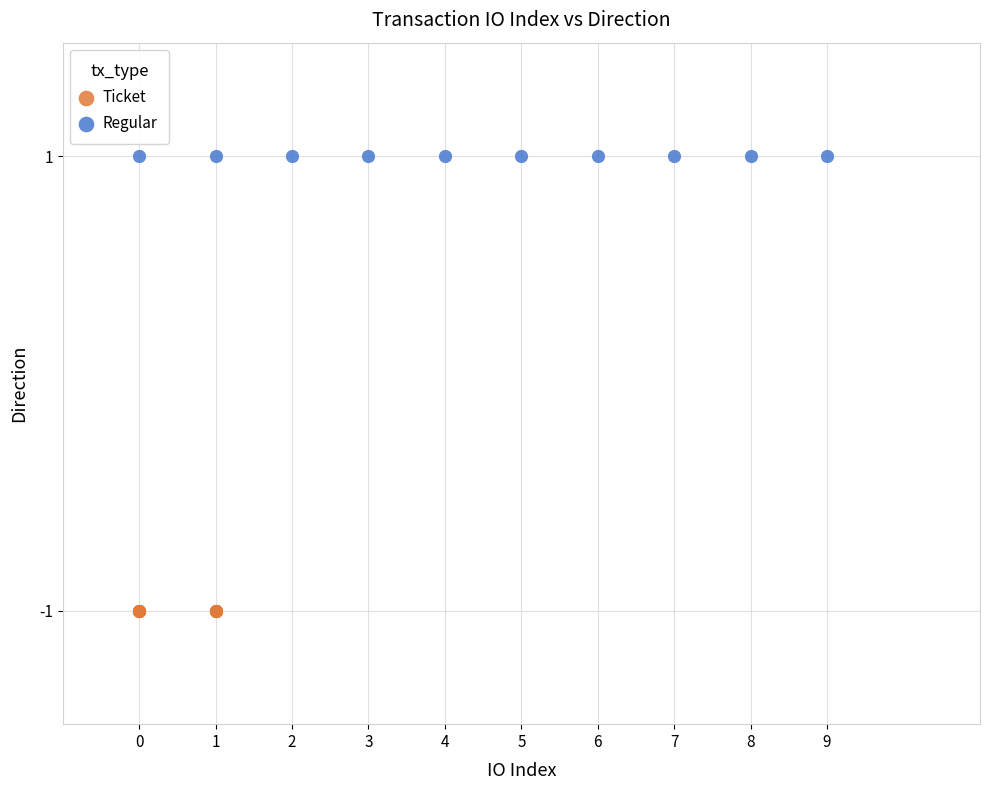

Which series reaches the minimum Y coordinate?

Ticket